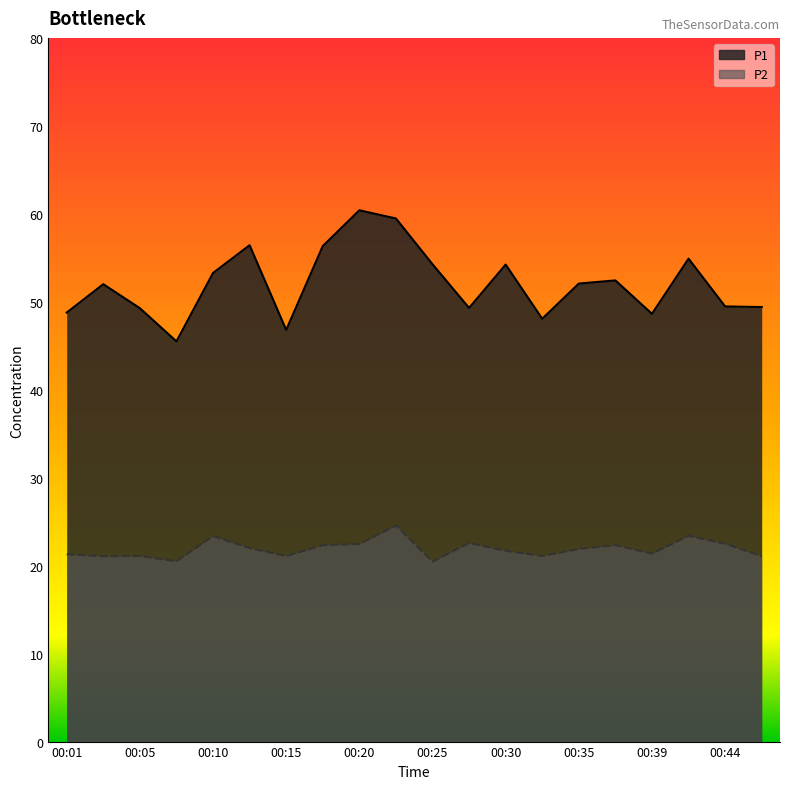

What is the value of the P2 point at the 2nd from the left?

21.1